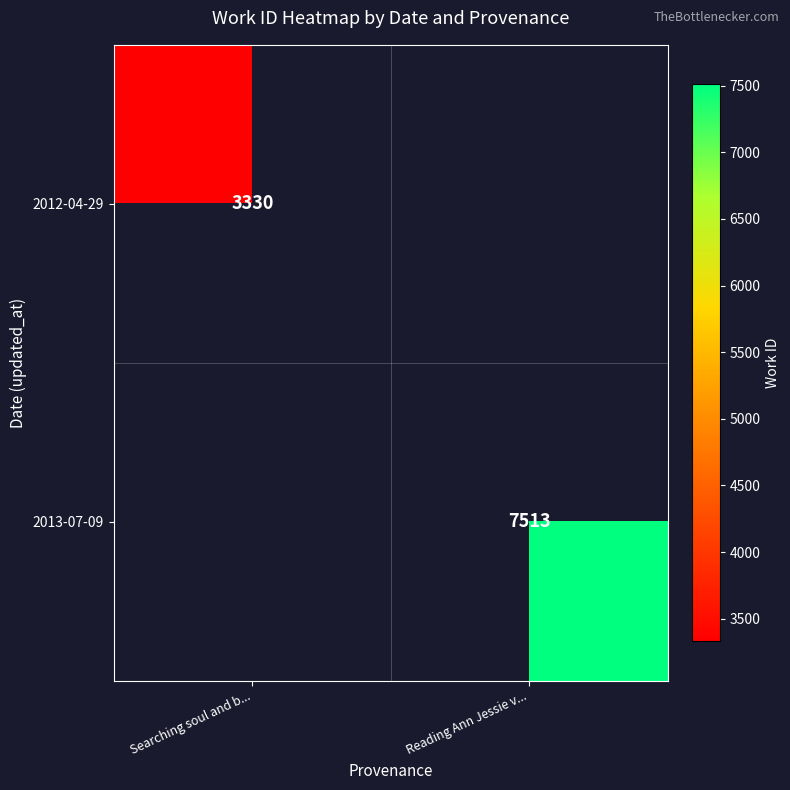

True or false: 2013-07-09 has a value of 1776 at Reading Ann Jessie v....

False